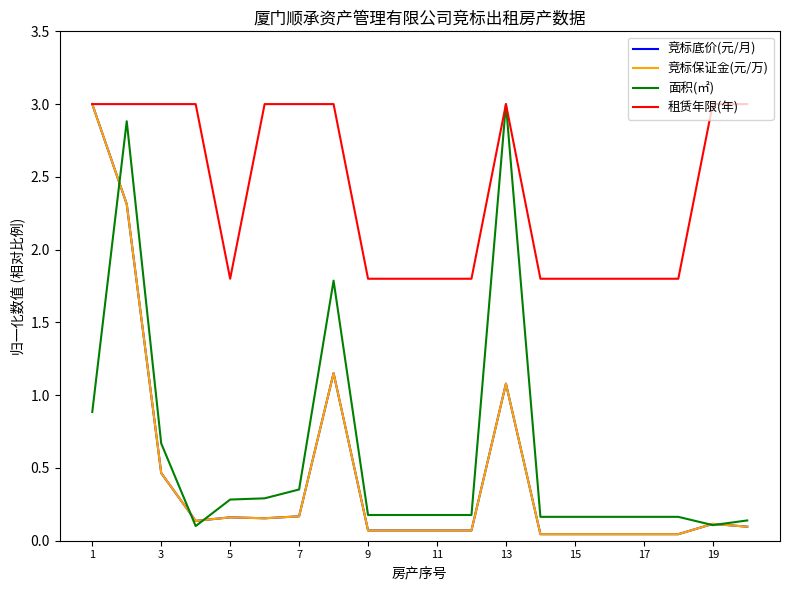

Does the chart have visible grid lines?

No